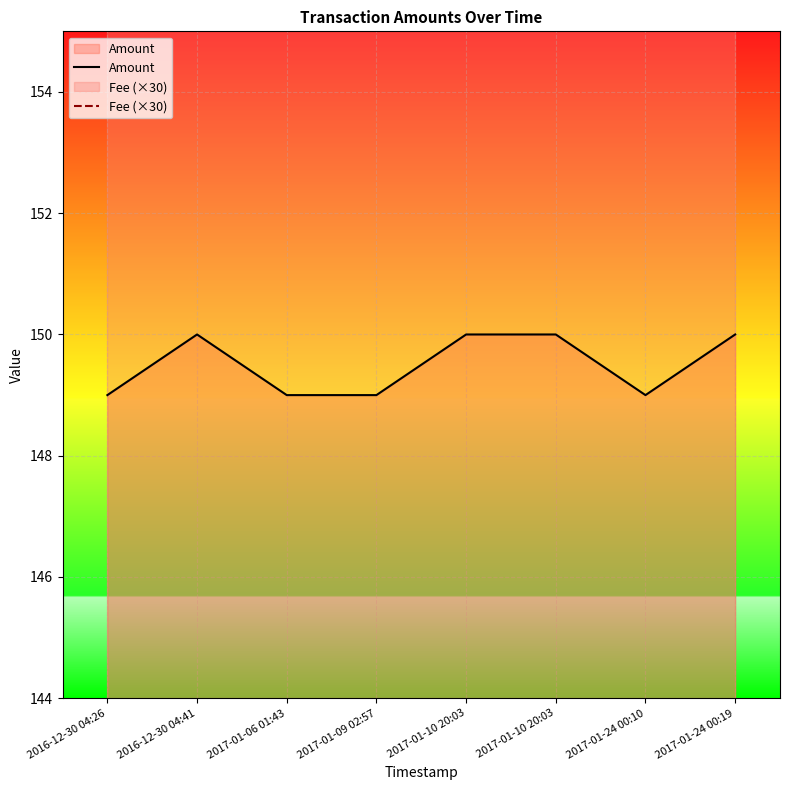

Rank the series at 2017-01-10 20:03 from highest to lowest value.

Fee (×30), Amount